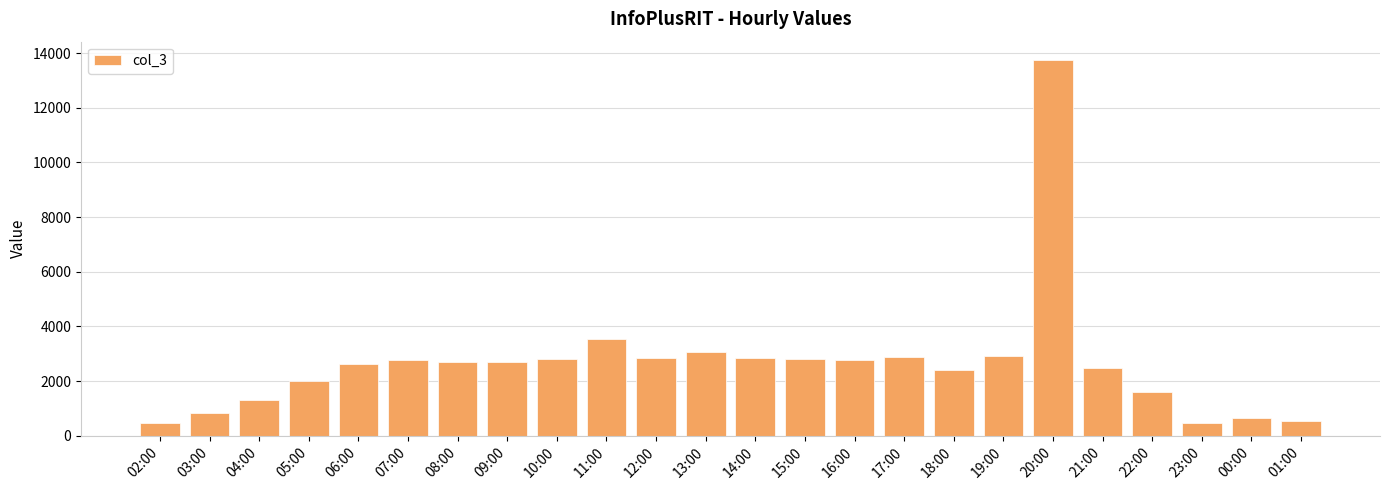

Approximately how many times larger is the value at 22:00 compared to 16:00?

0.6